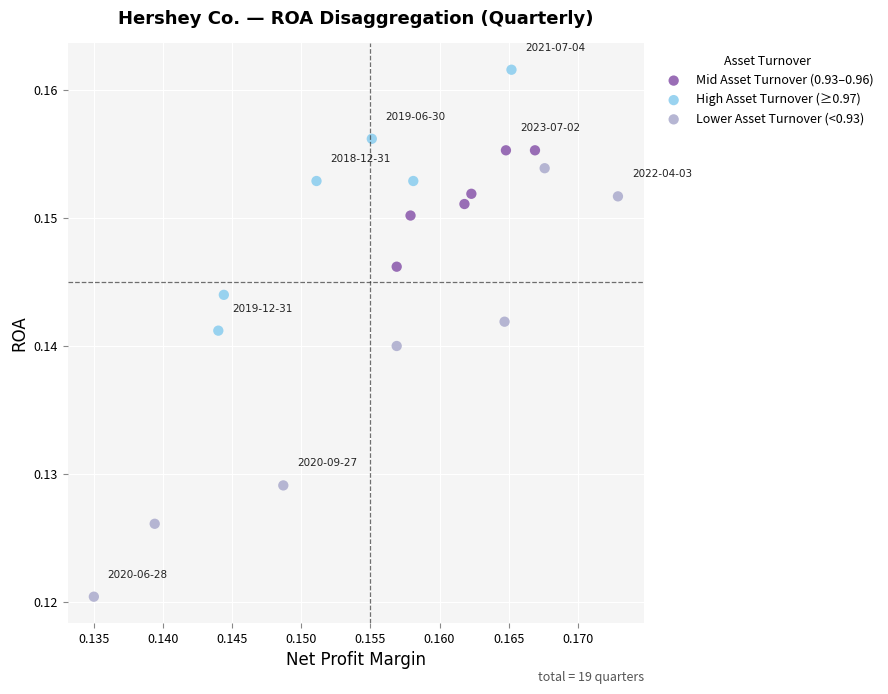

Which series reaches the minimum Y coordinate?

Lower Asset Turnover (<0.93)